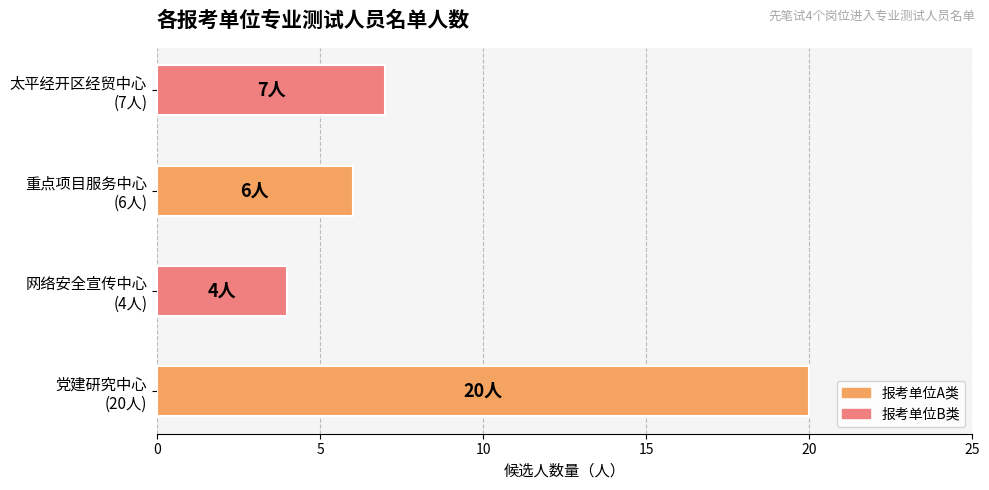

Reading bottom to top, extract all data points from this chart.

20	4	6	7